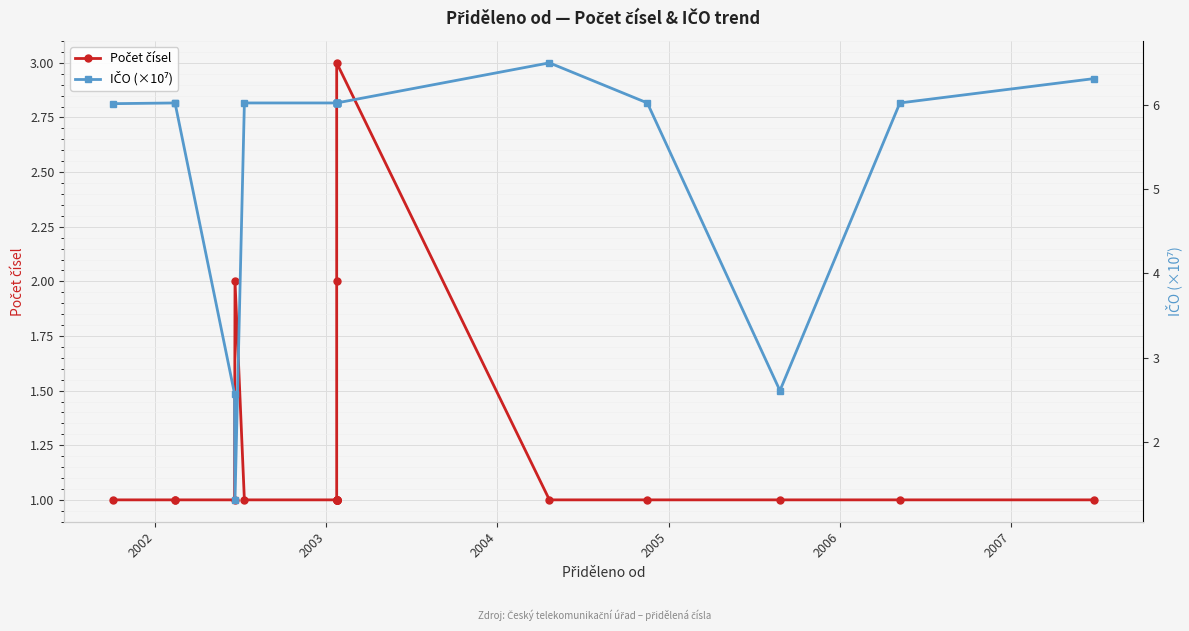

Reading left to right, what are all the values shown in this chart?

Počet čísel: 1.0	1.0	1.0	1.0	2.0	1.0	1.0	1.0	1.0	1.0	1.0	1.0	1.0	2.0	3.0	1.0	1.0	1.0	1.0	1.0
IČO (×10⁷): 6.0	6.0	6.0	2.6	1.3	6.0	6.0	6.0	6.0	6.0	6.0	6.0	6.0	6.0	6.0	6.5	6.0	2.6	6.0	6.3